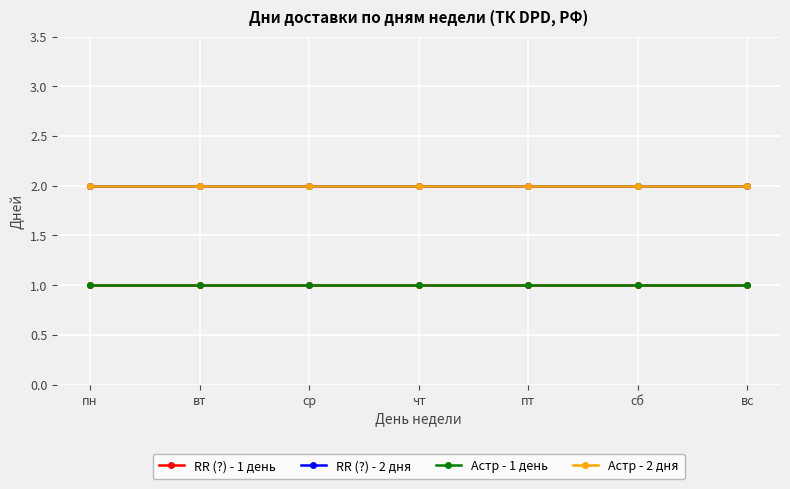

Reading left to right, extract all data points from this chart.

RR (?) - 1 день: пн=1	вт=1	ср=1	чт=1	пт=1	сб=1	вс=1
RR (?) - 2 дня: пн=2	вт=2	ср=2	чт=2	пт=2	сб=2	вс=2
Астр - 1 день: пн=1	вт=1	ср=1	чт=1	пт=1	сб=1	вс=1
Астр - 2 дня: пн=2	вт=2	ср=2	чт=2	пт=2	сб=2	вс=2